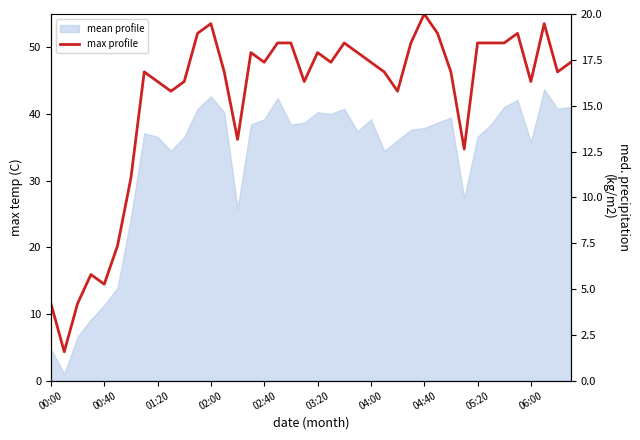

What is the value of the 1st point from the left?

4.2